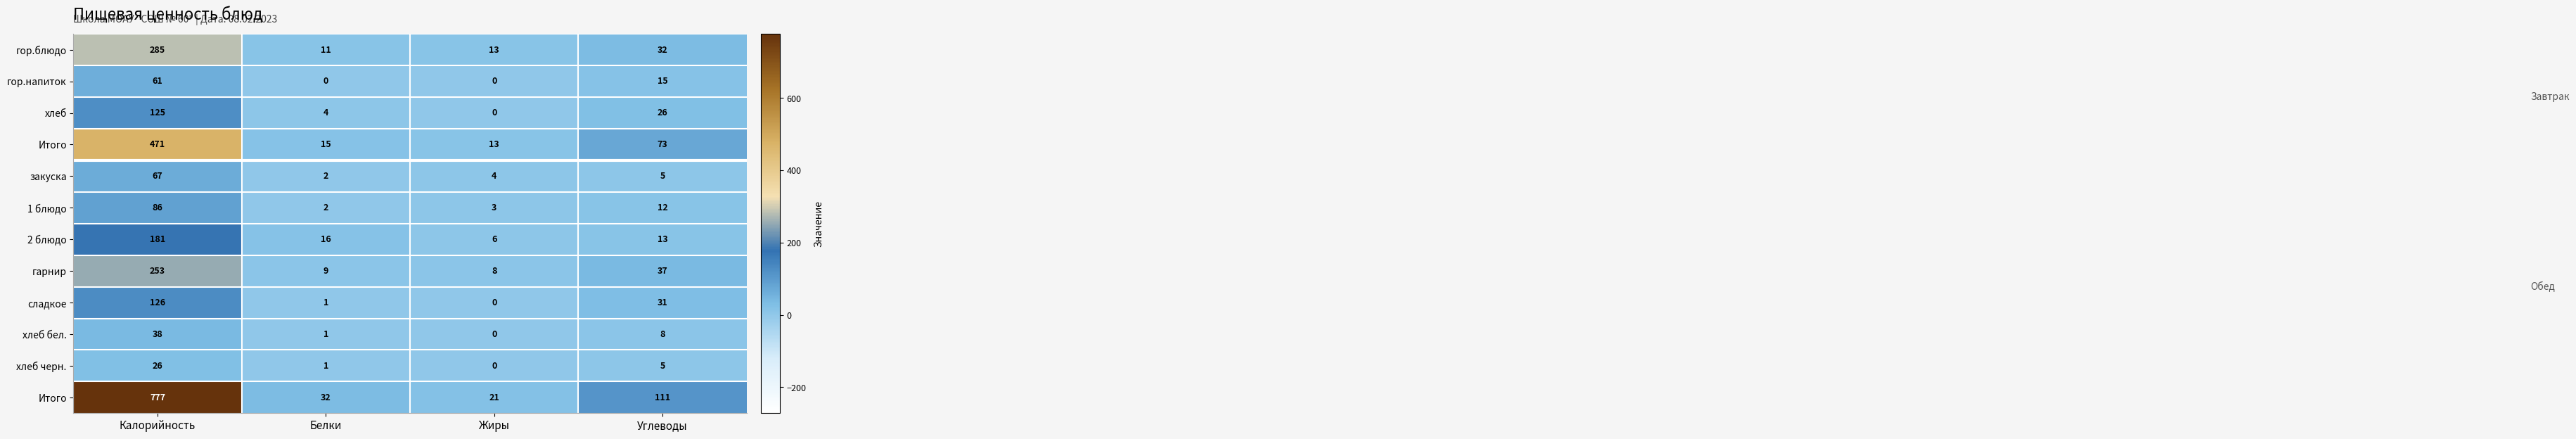

Count the number of categories in the chart.

4